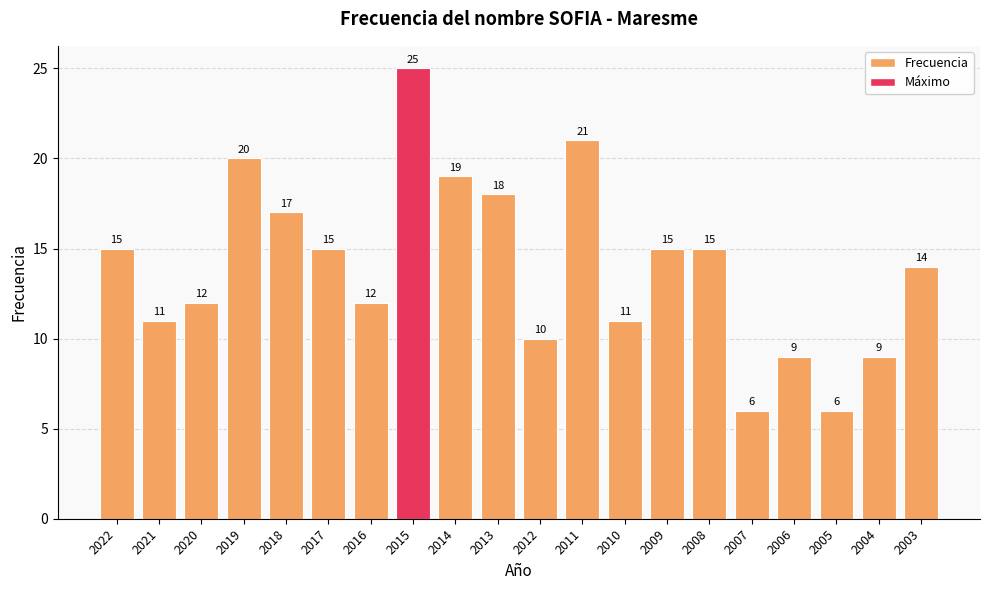

What is the approximate value at 2016?

12